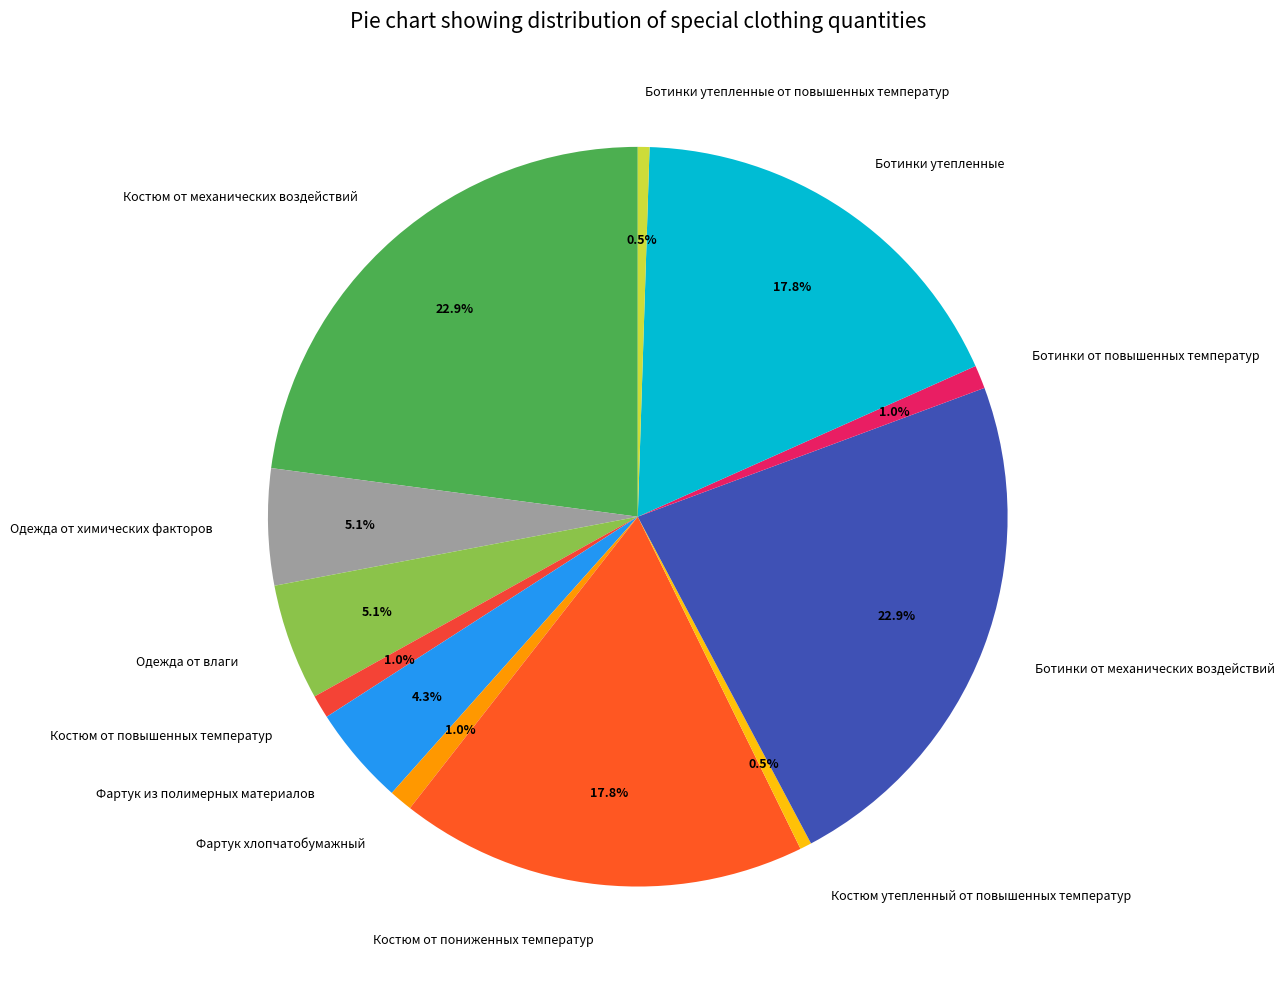

Does Костюм утепленный от повышенных температур account for over 50% of the chart?

No